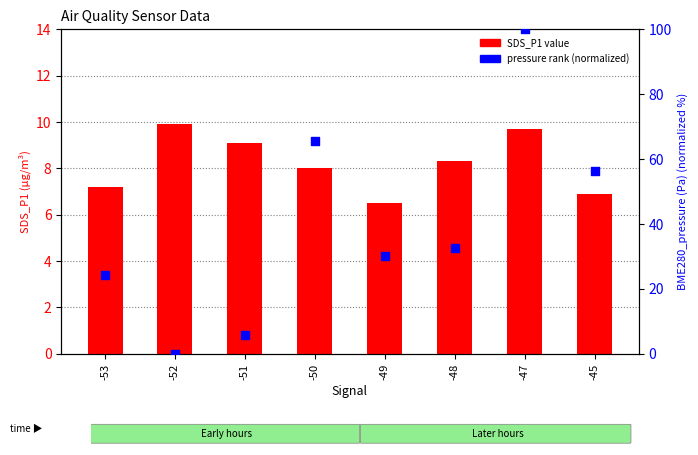

Which series reaches the maximum Y coordinate?

BME280_pressure (normalized)